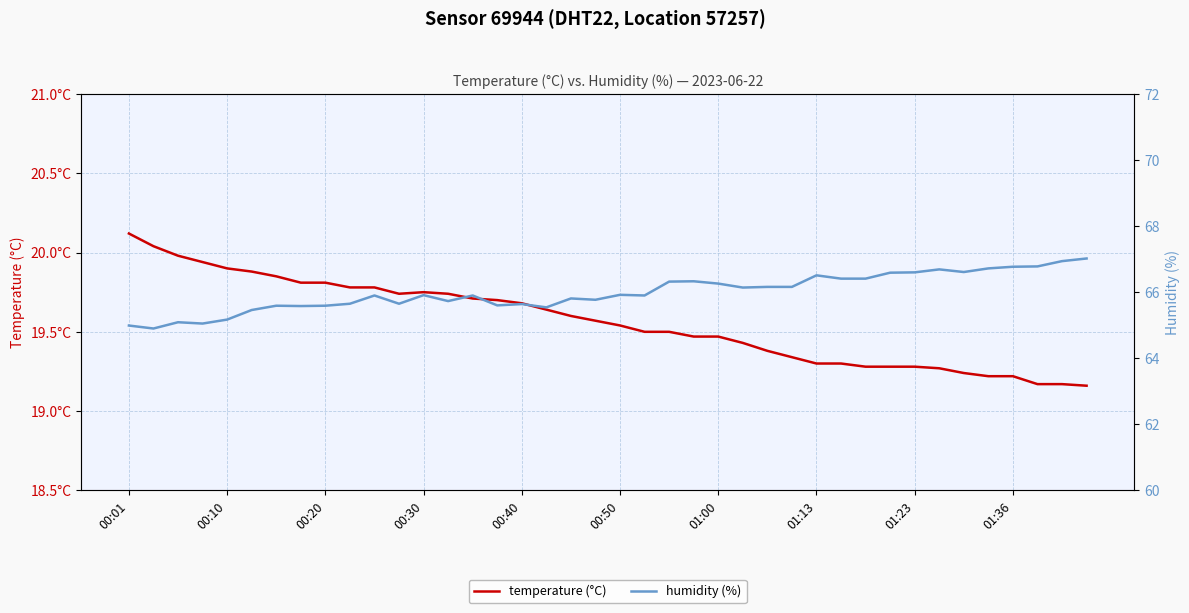

True or false: humidity (%) and temperature (°C) intersect in this chart.

False